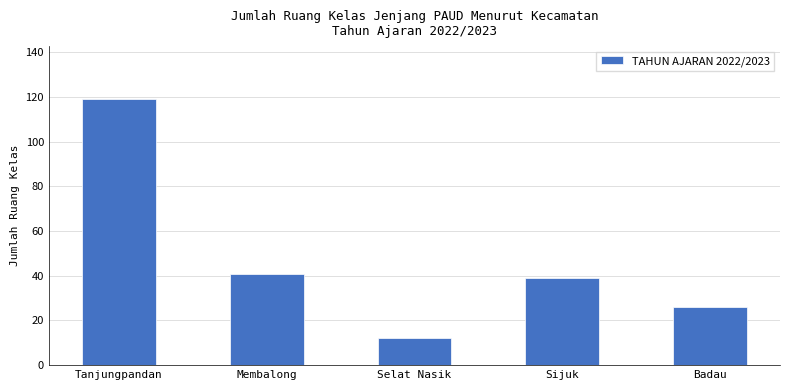

What is the greatest value displayed?

119